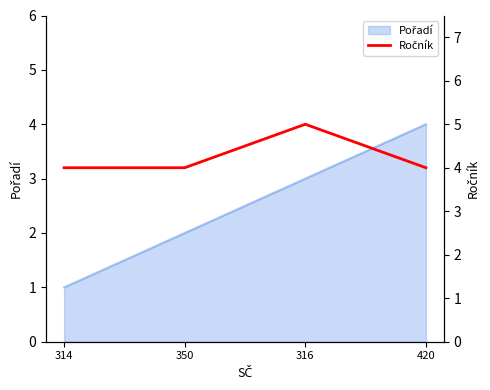

True or false: the data has more than 0 interior local peaks.

True